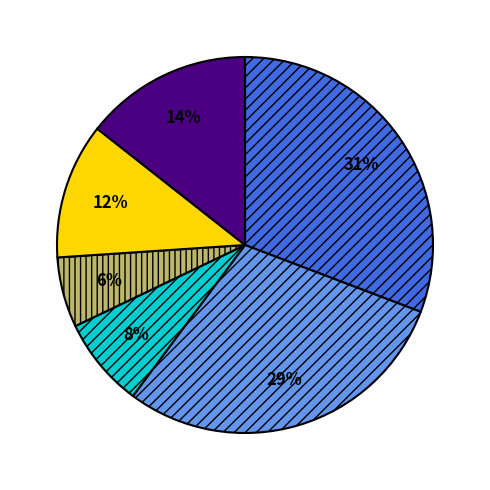

To the nearest percent, what is the difference between the largest and smallest slice percentages?

25%